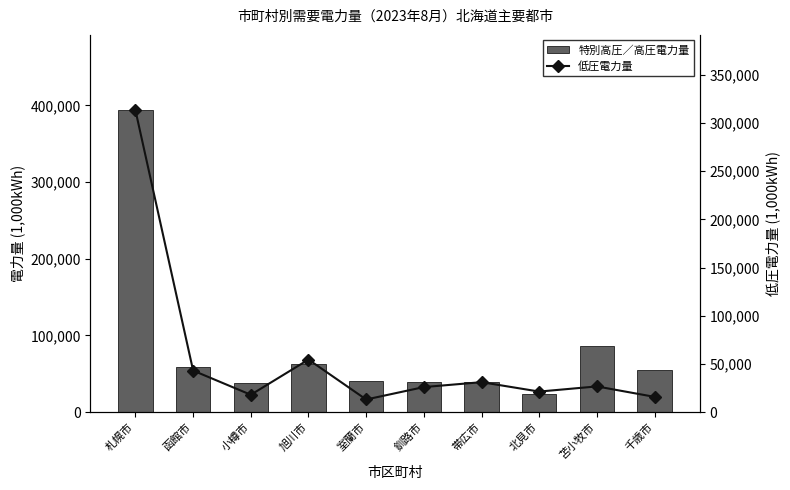

What is the difference between the maximum and minimum values in the 低圧電力量 series?

299884